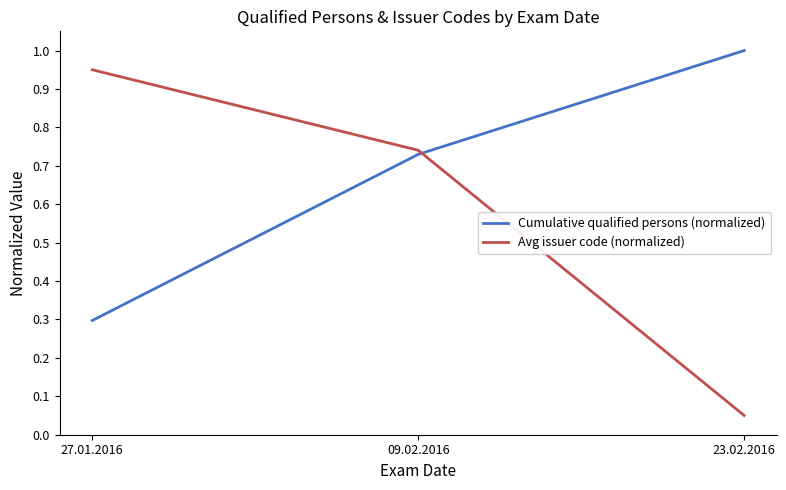

Which category has the lowest value in the Avg issuer code (normalized) series?

23.02.2016